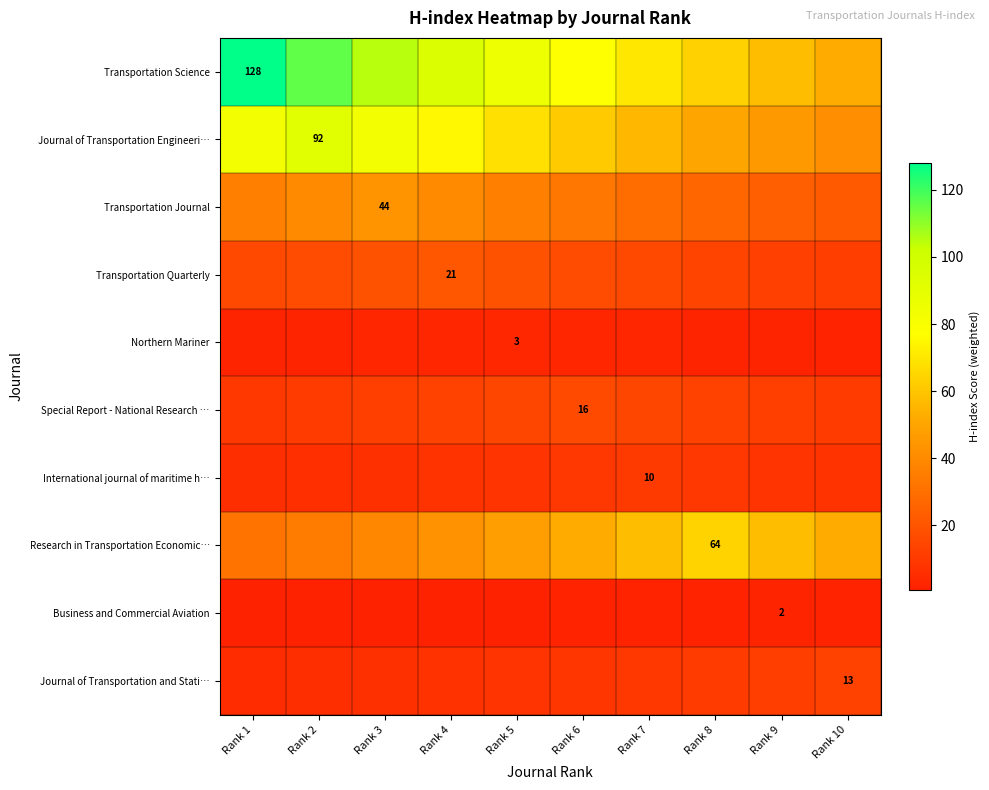

What is the difference between the highest and lowest values at Rank 7?

68.6